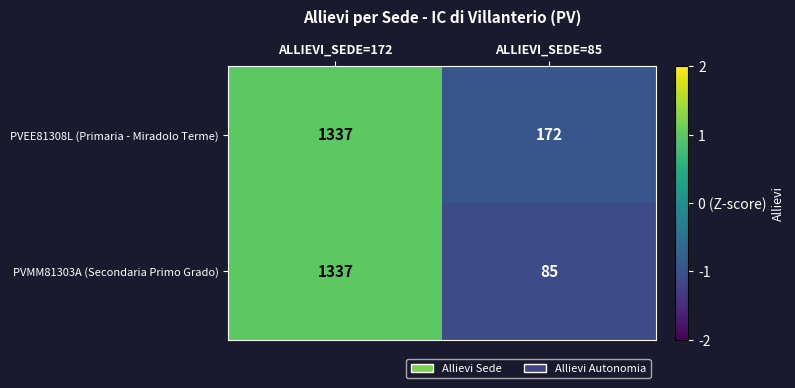

Count the number of data series in this chart.

2